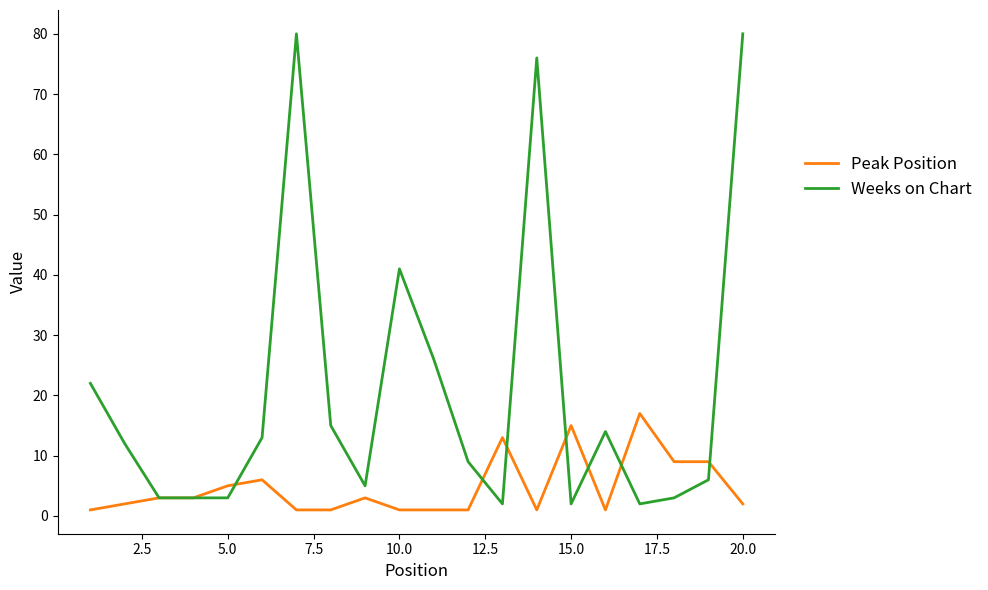

List the series in order of their overall mean, lowest first.

Peak Position, Weeks on Chart